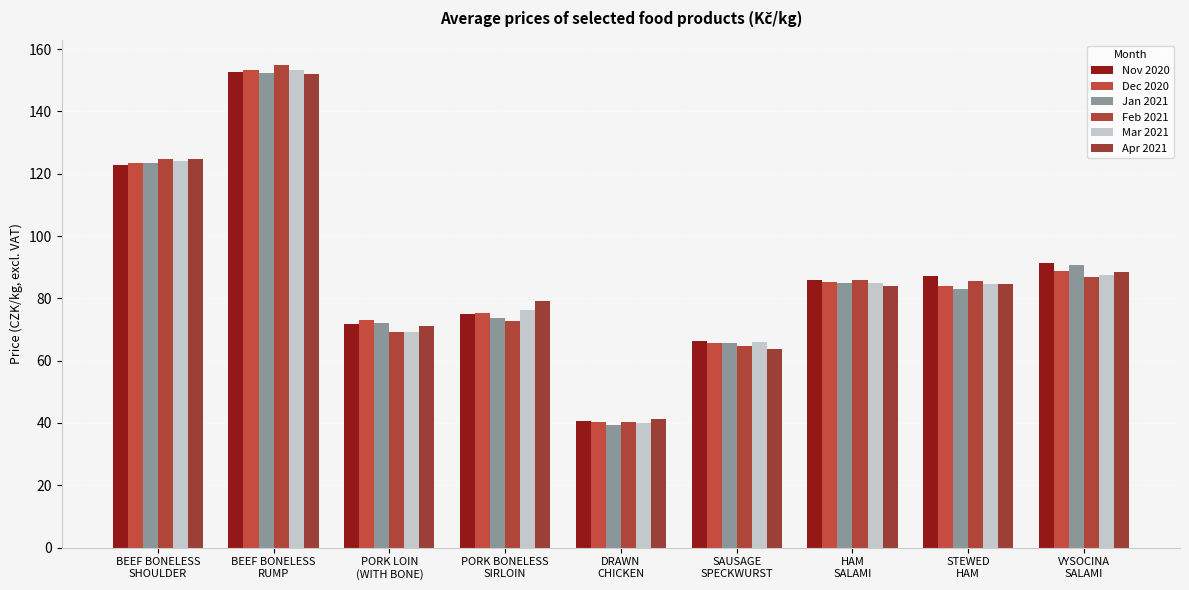

How many bars are there in each group?

6